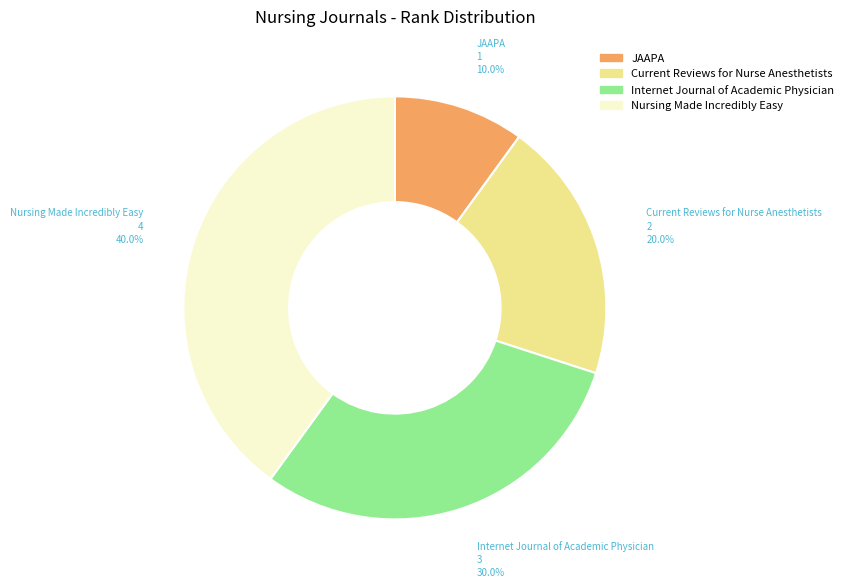

Does Nursing Made Incredibly Easy represent more than half of the total?

No